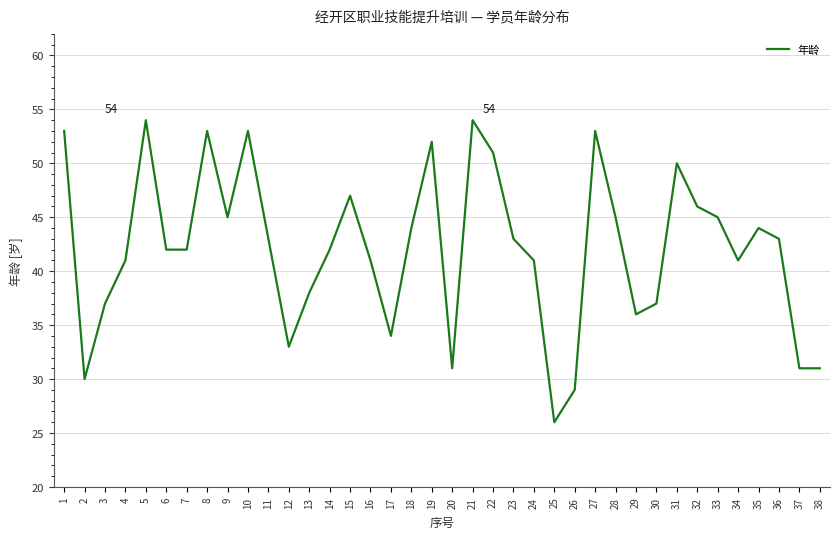

Where does the data first go above 43?

1